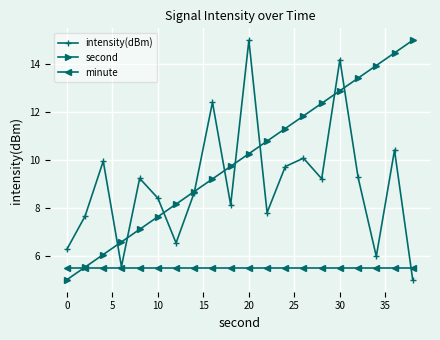

Rank the series by their average value, from highest to lowest.

second, intensity(dBm), minute